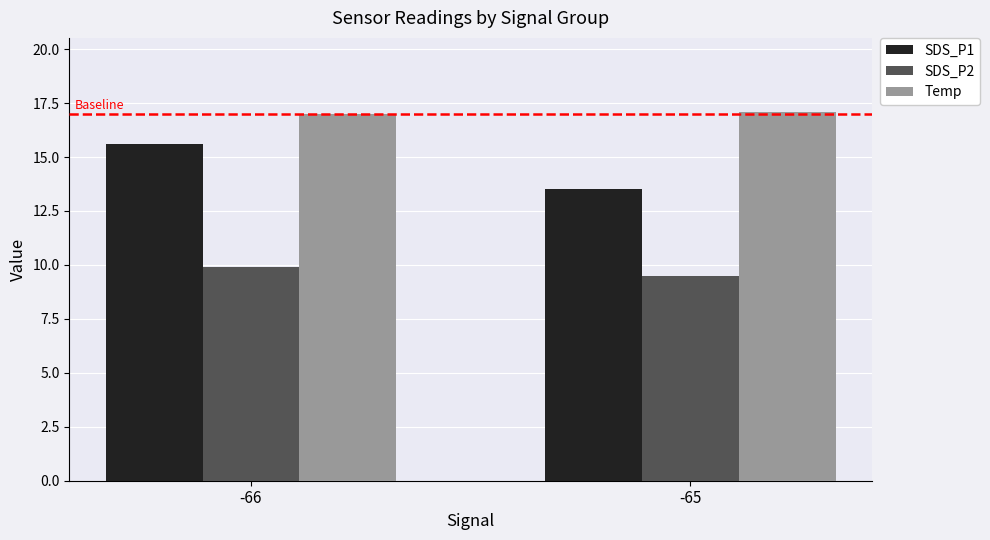

Which series has the largest total across all categories?

Temp